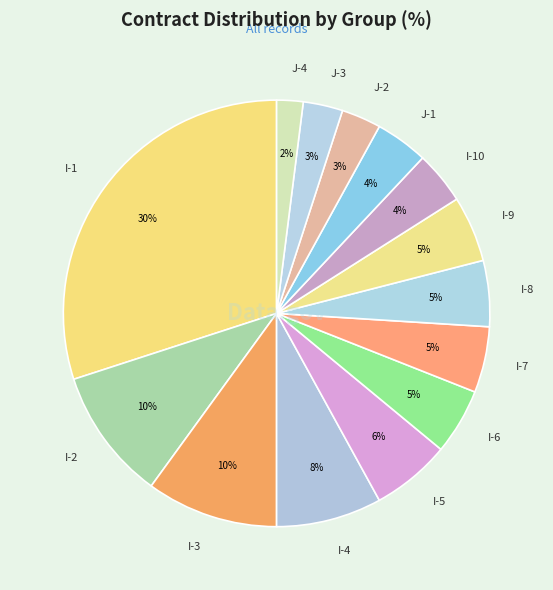

To the nearest percent, what portion does J-1 represent?

4%